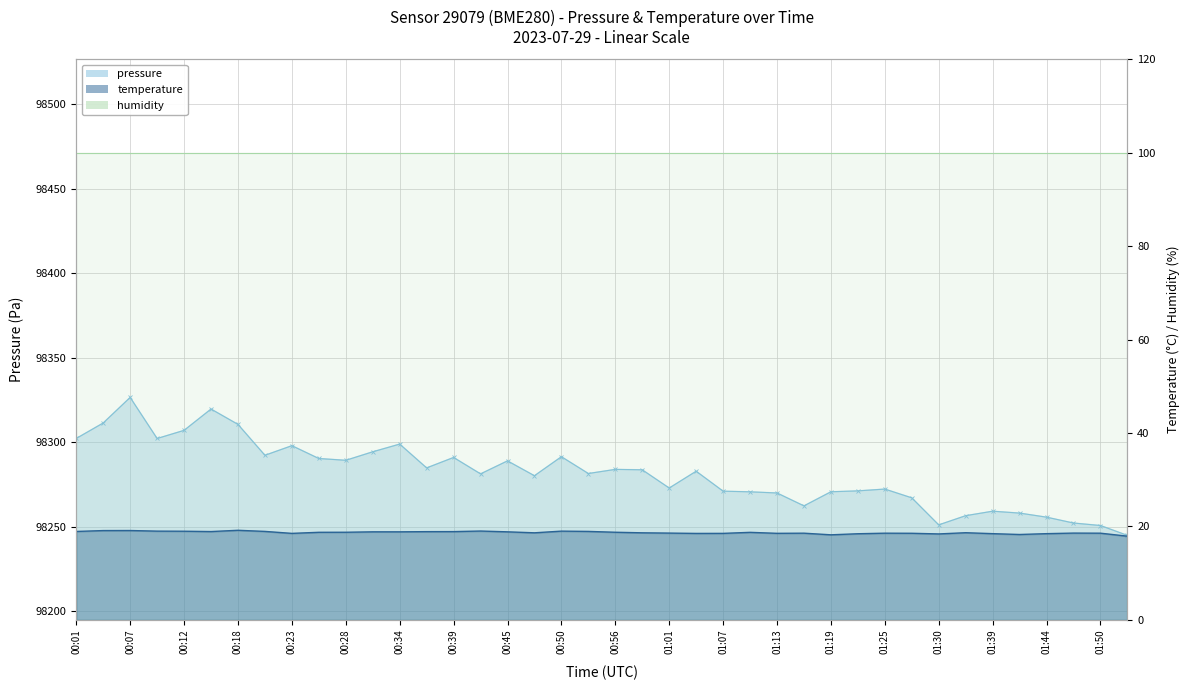

True or false: pressure (line) has a value of 43604.1 at 01:13.

False